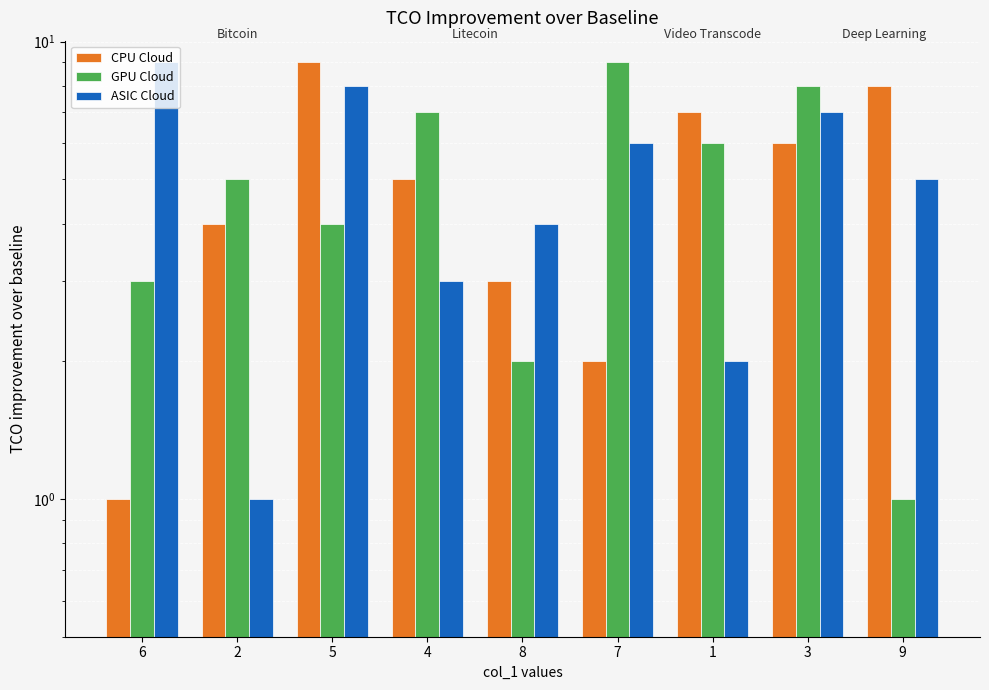

How many distinct data groups are displayed?

3